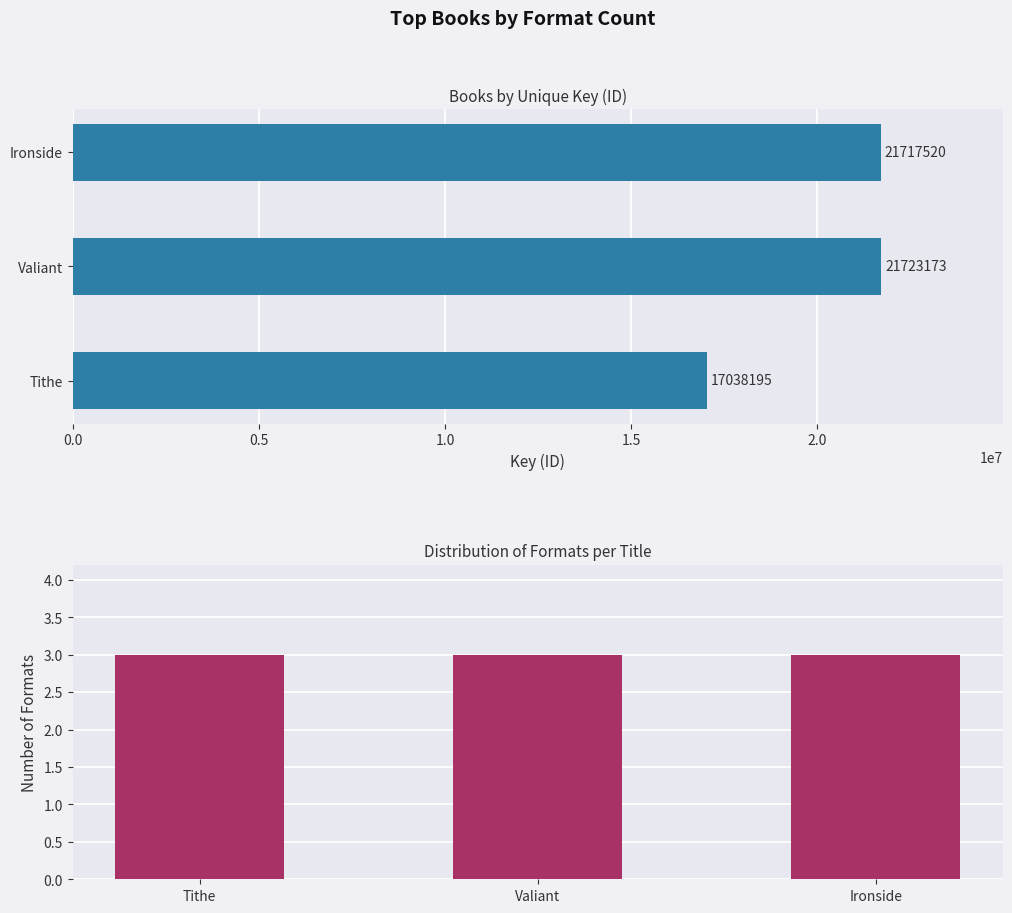

What are all the series names shown in the legend?

Key, Format Count